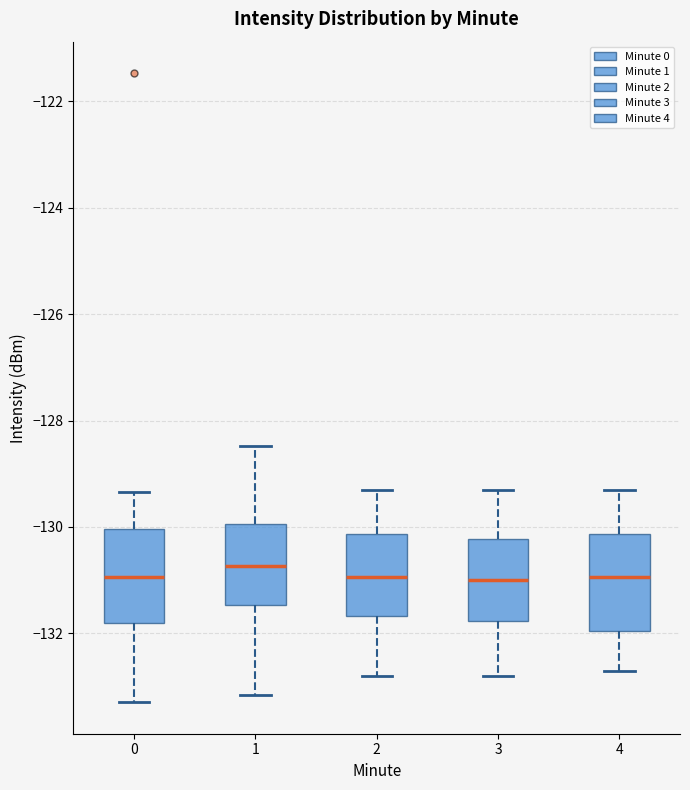

Where is the upper edge of the box at x = 0 on the y-axis? The values are not printed on the chart, so give them approximately, as read against the axis.

-130.0